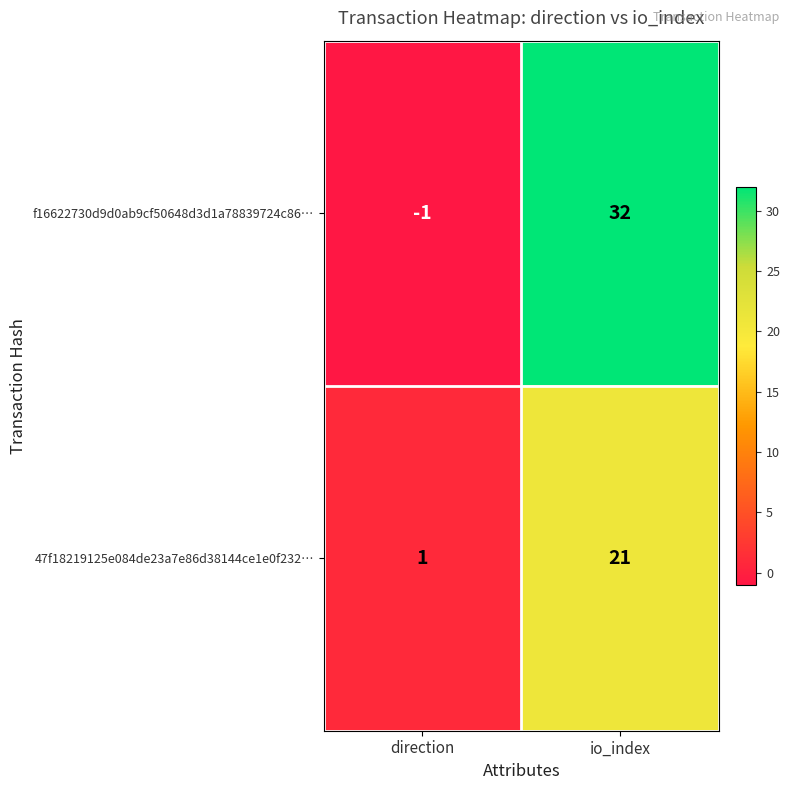

True or false: 47f18219125e084de23a7e86d38144ce1e0f232… has a value of 15 at io_index.

False